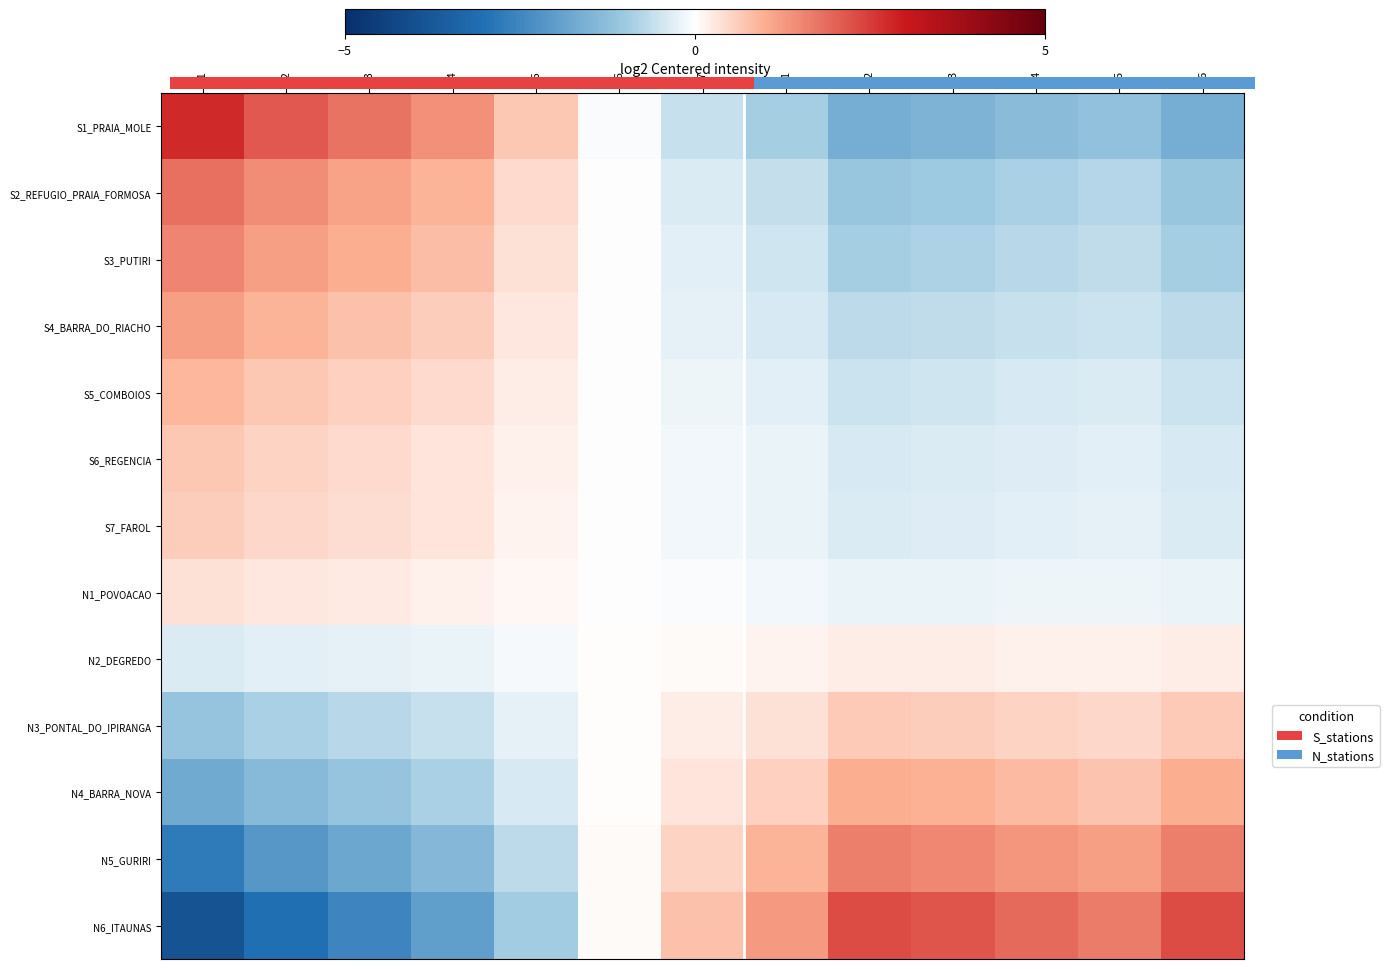

Which category has the highest value in the S1_PRAIA_MOLE series?

S1